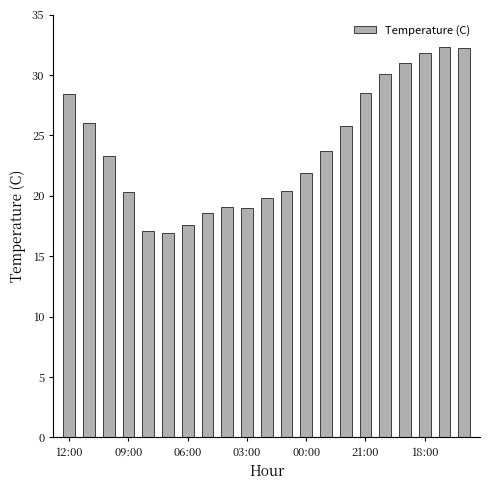

What is the sum of all values?

503.8